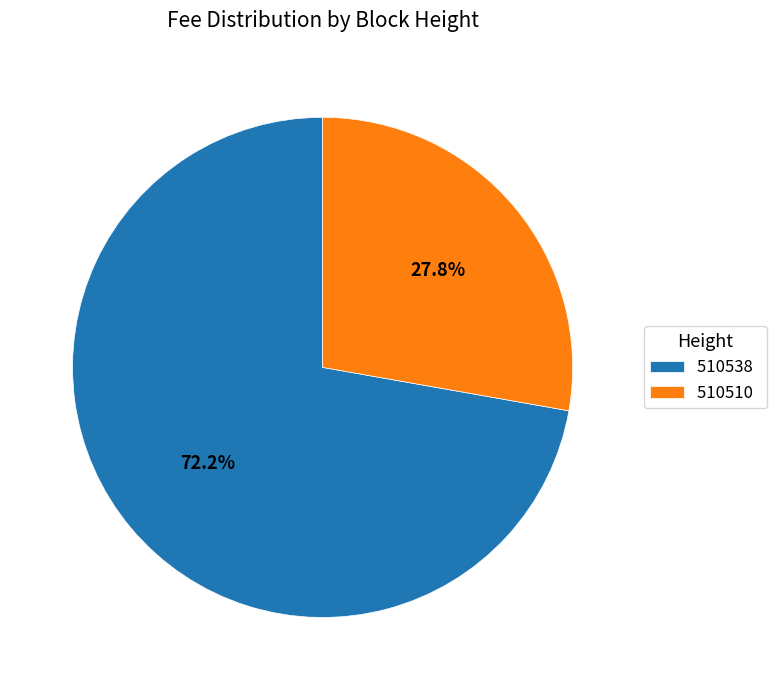

True or false: 510510 accounts for 28% of the total.

True